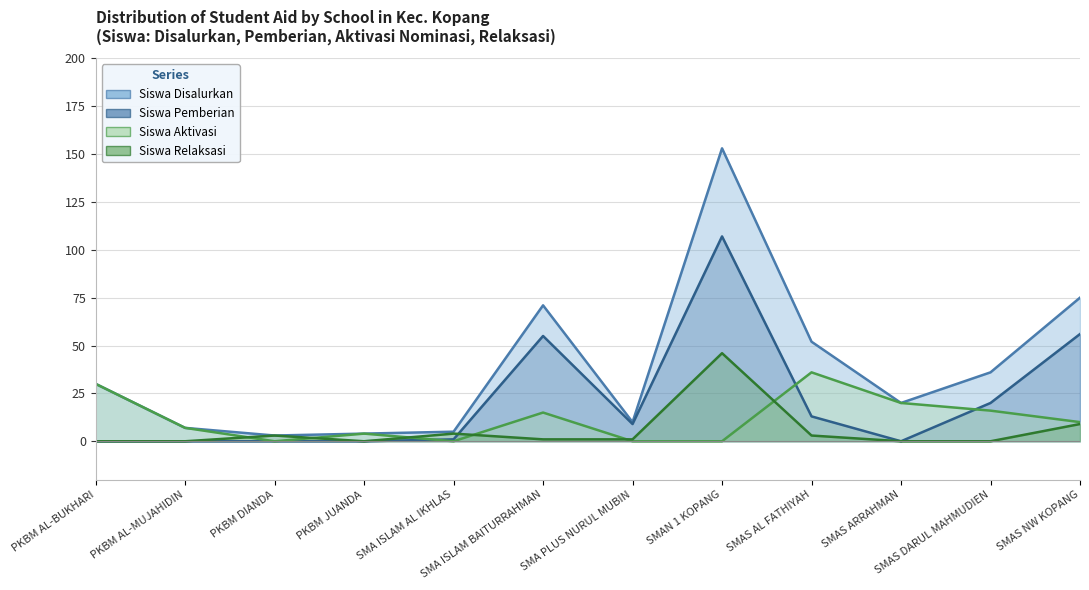

Reading right to left, list all the values displayed in this chart.

Siswa Disalurkan: 75	36	20	52	153	10	71	5	4	3	7	30
Siswa Pemberian: 56	20	0	13	107	9	55	1	0	0	0	0
Siswa Aktivasi: 10	16	20	36	0	0	15	0	4	0	7	30
Siswa Relaksasi: 9	0	0	3	46	1	1	4	0	3	0	0